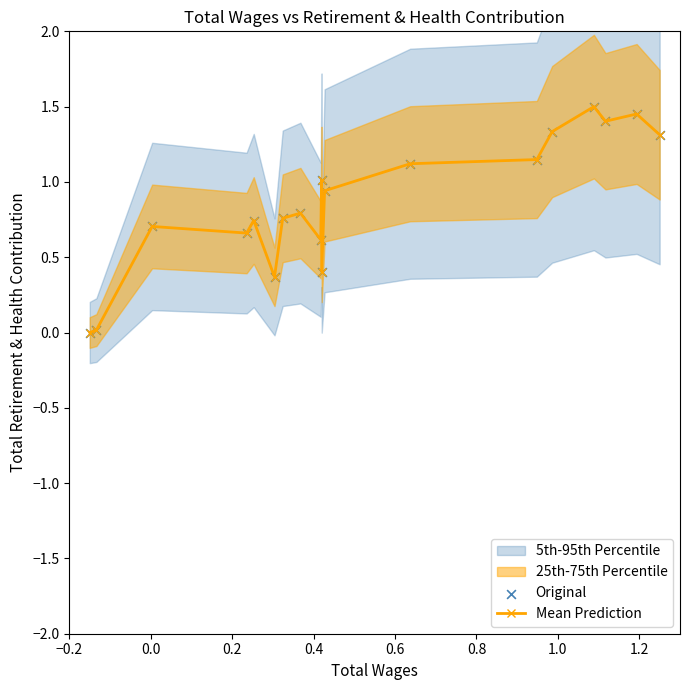

True or false: Mean Prediction has more than 1 interior local peaks.

True